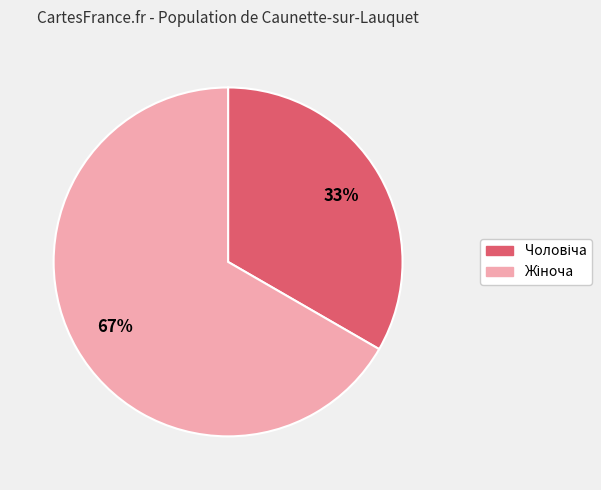

Is there any slice that represents more than half of the pie?

Yes